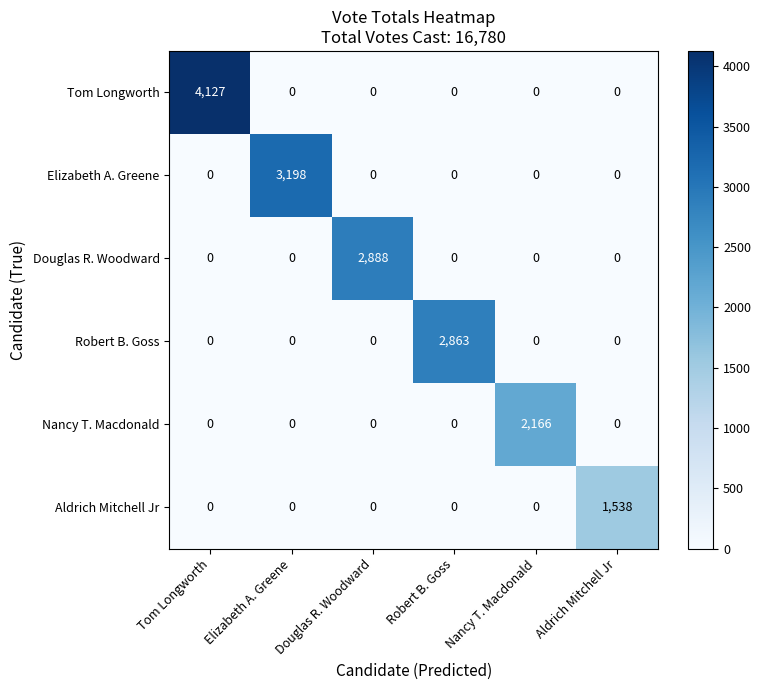

How many data points does each series have?

6